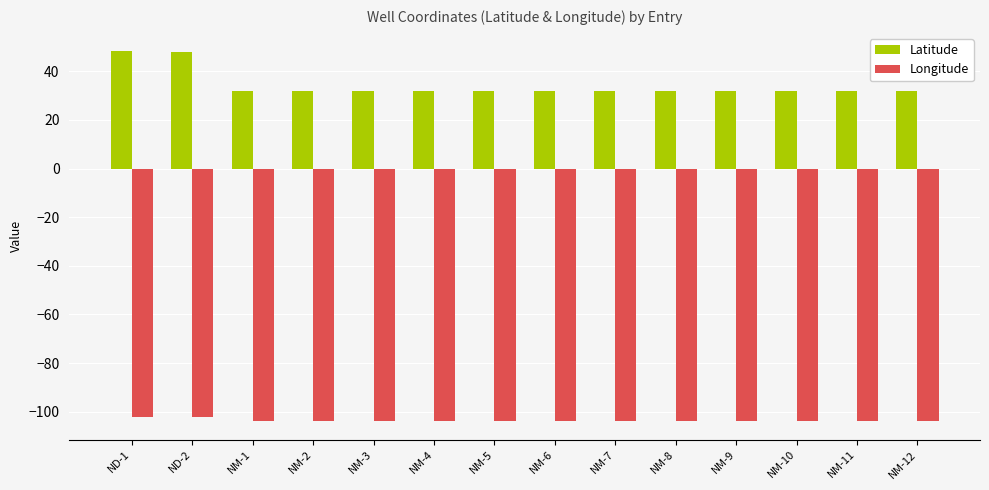

Is it true that Longitude equals -148.8 at NM-10?

False